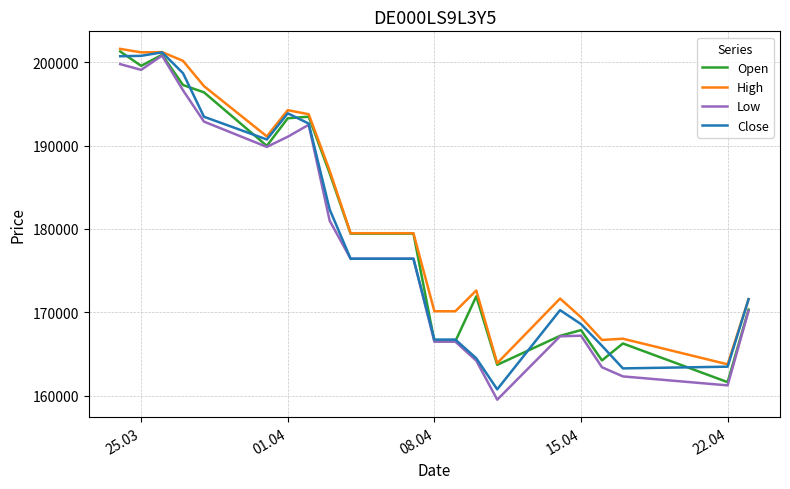

What is the greatest value displayed?

201630